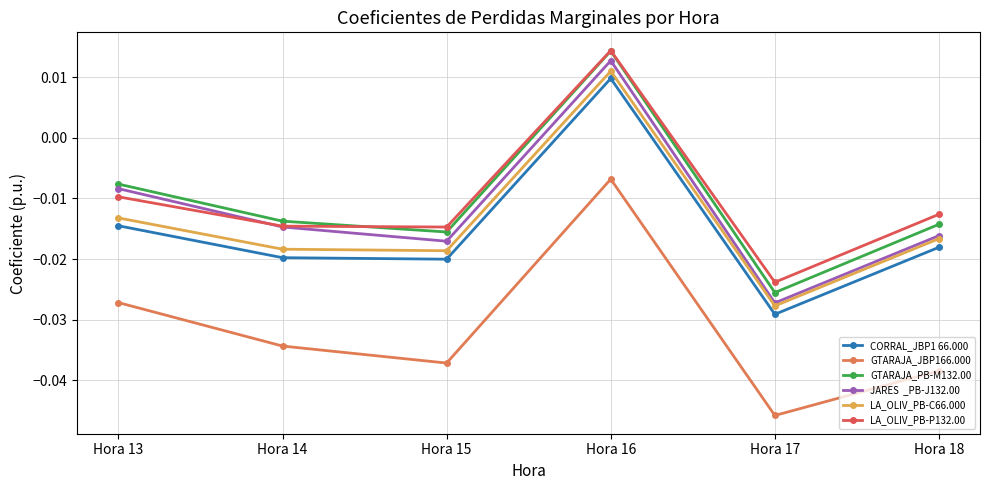

True or false: GTARAJA_PB-M132.00 has a value of -0.0 at Hora 15.

True